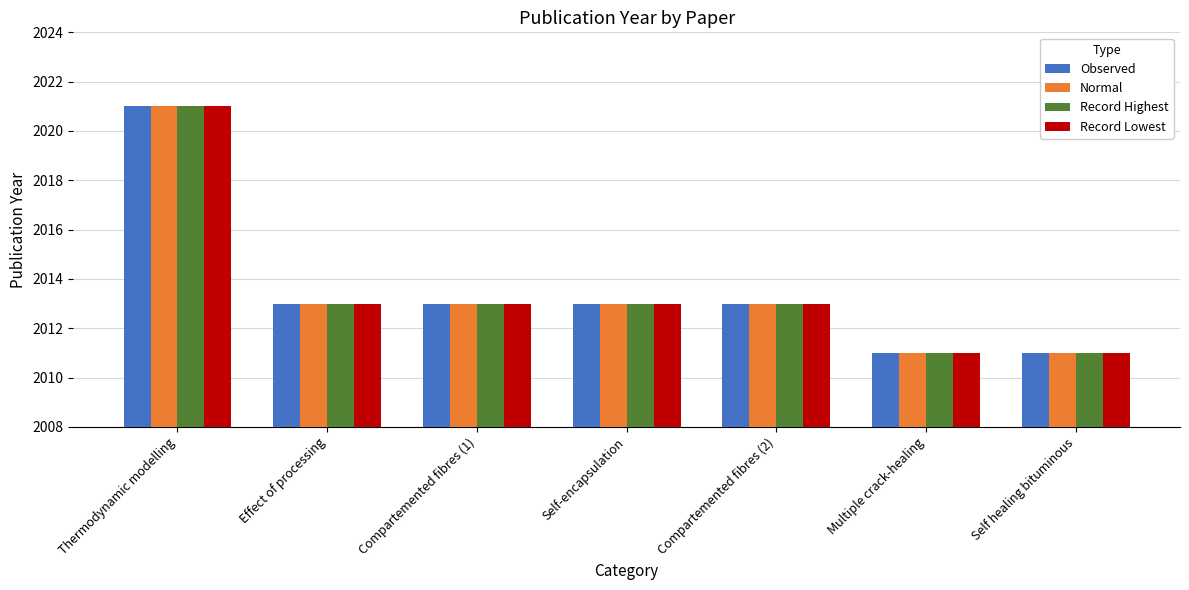

The value of Observed at Multiple crack-healing is 2011. True or false?

True